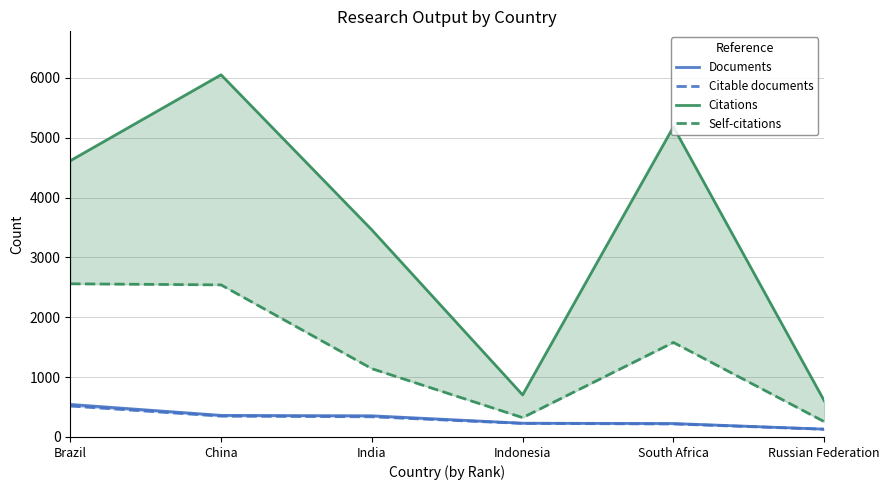

The value of Documents at Russian Federation is 131. True or false?

True